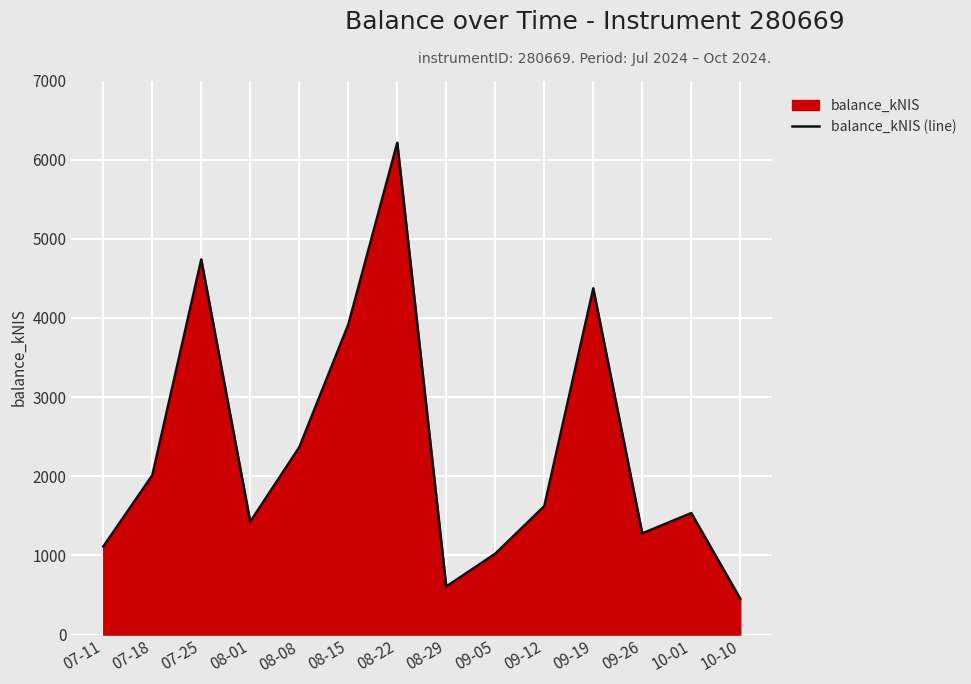

What is the label of the 1st point from the right?

10-10